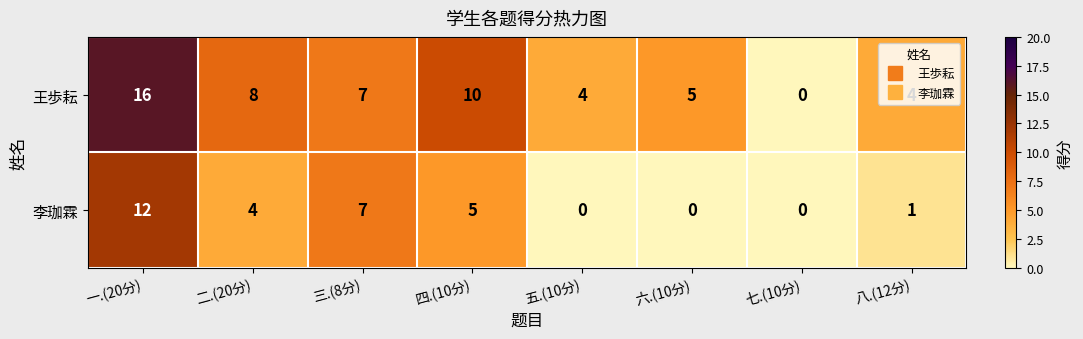

Where does the 王歩耘 series first go above 7?

一.(20分)